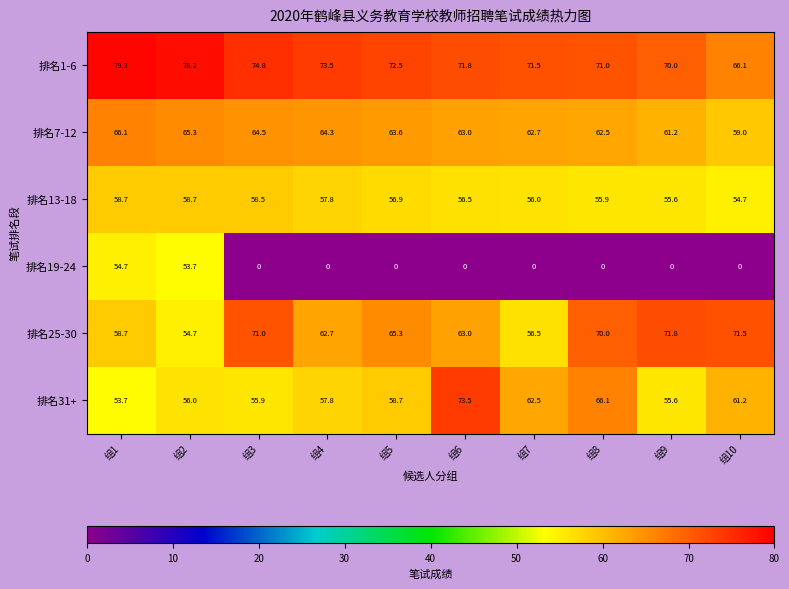

Rank the series at 组3 from lowest to highest value.

排名19-24, 排名31+, 排名13-18, 排名7-12, 排名25-30, 排名1-6